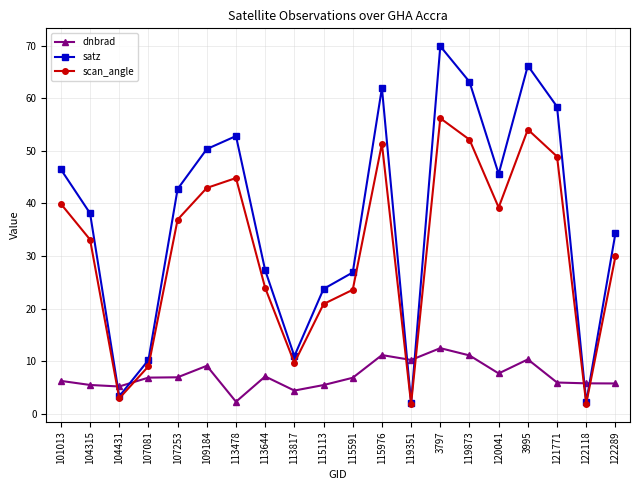

Rank the series by their maximum value, from highest to lowest.

satz, scan_angle, dnbrad